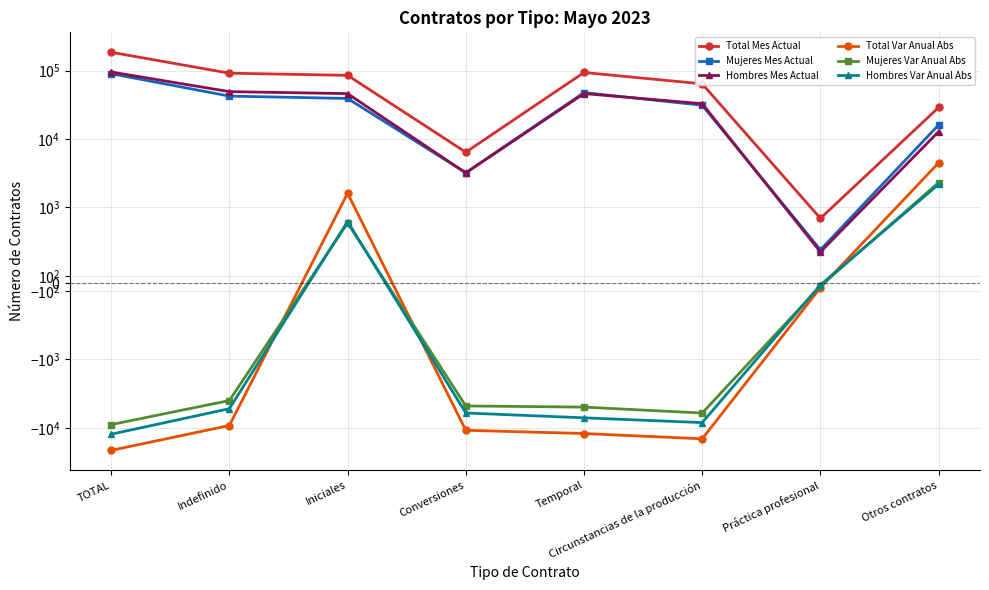

List the series in order of their peak value, highest first.

Total Mes Actual, Hombres Mes Actual, Mujeres Mes Actual, Total Var Anual Abs, Mujeres Var Anual Abs, Hombres Var Anual Abs